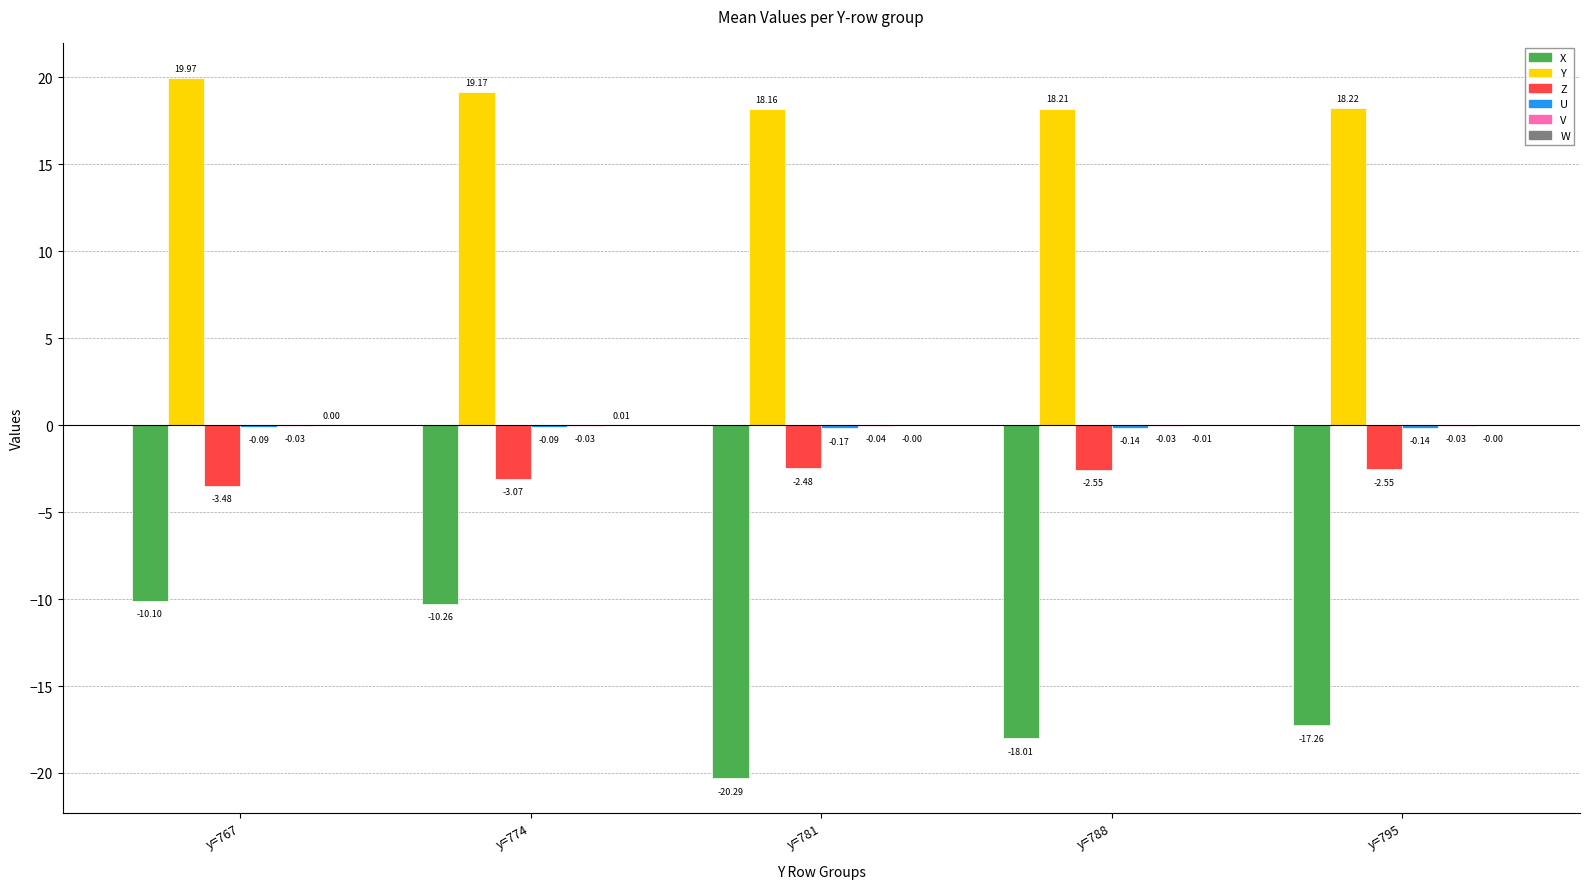

At which category is the sum across all series the highest?

y=767